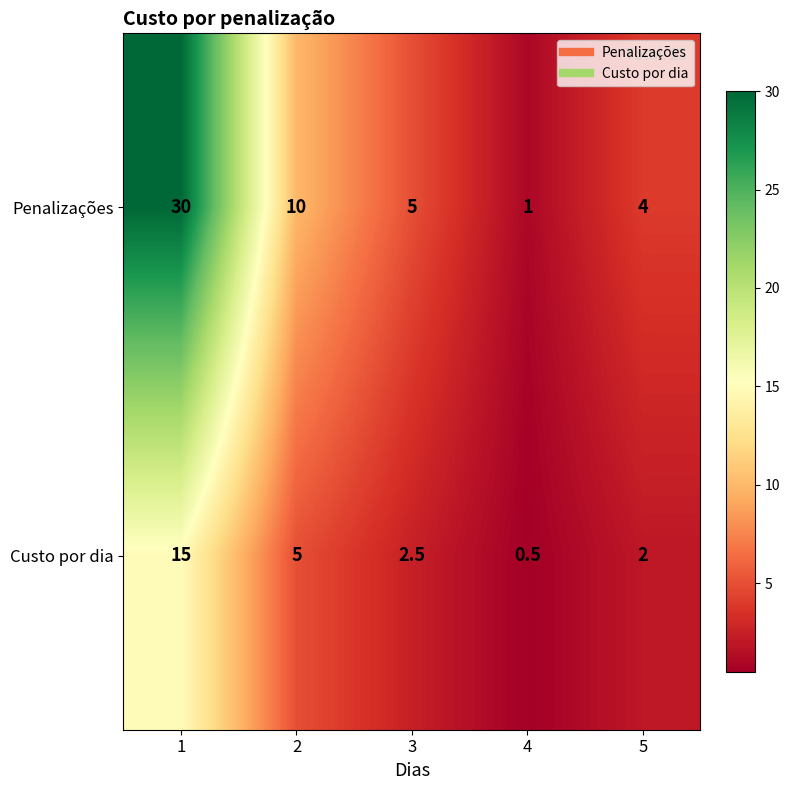

At how many categories does at least one series exceed 19?

1